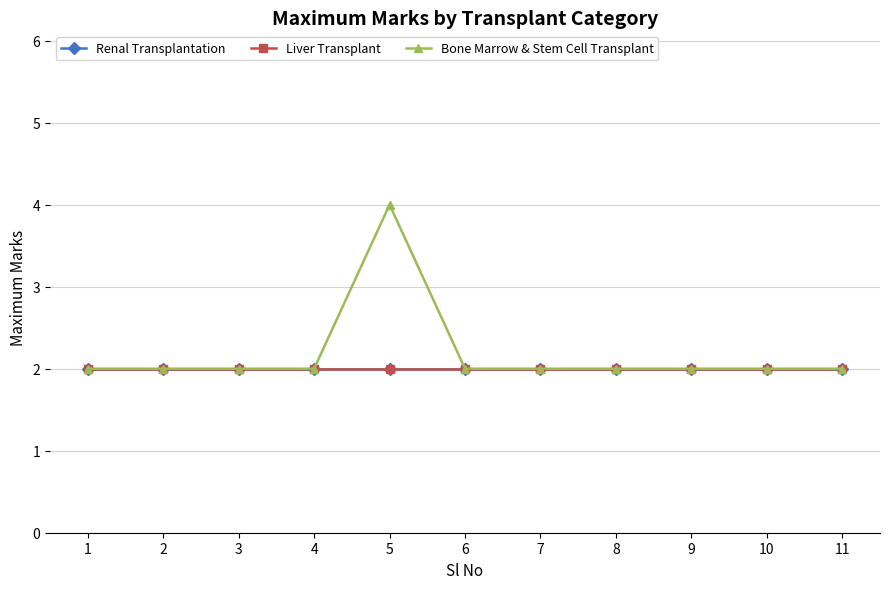

What is the highest value of the Bone Marrow & Stem Cell Transplant series?

4